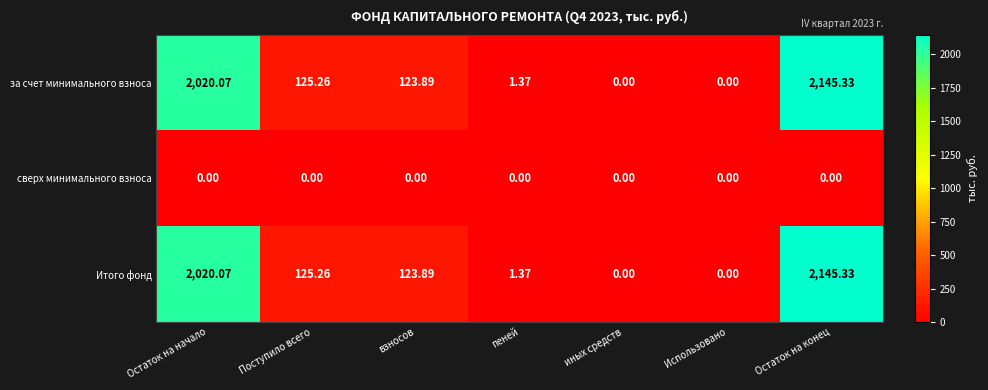

Is the value of сверх минимального взноса at Поступило всего greater than the value of Итого фонд at Остаток на конец?

No